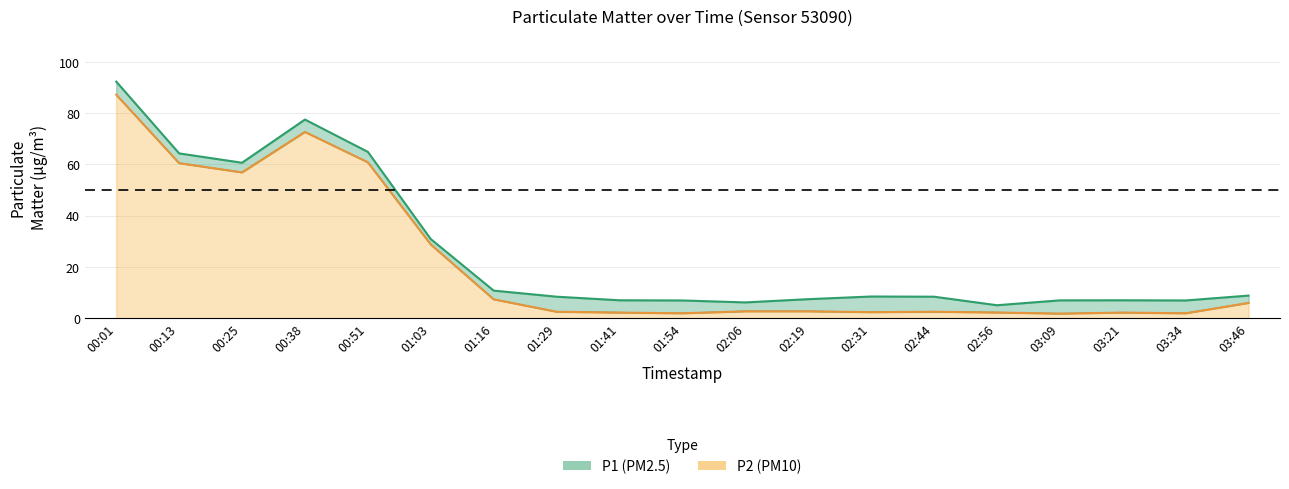

What is the difference between the maximum and minimum values in the P2 series?

85.4